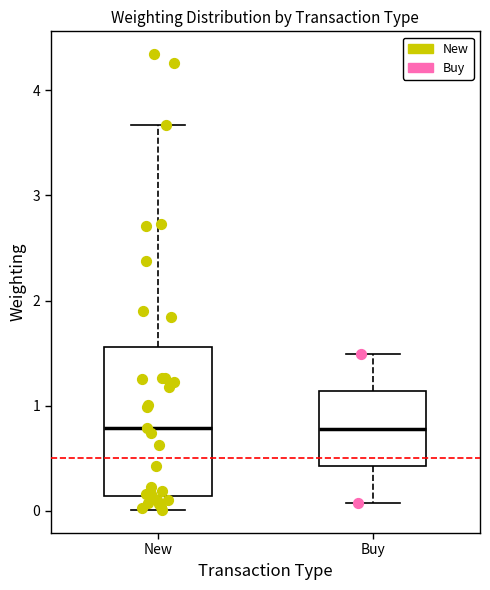

Comparing the boxes themselves (not the whiskers), which one is the tallest?

New